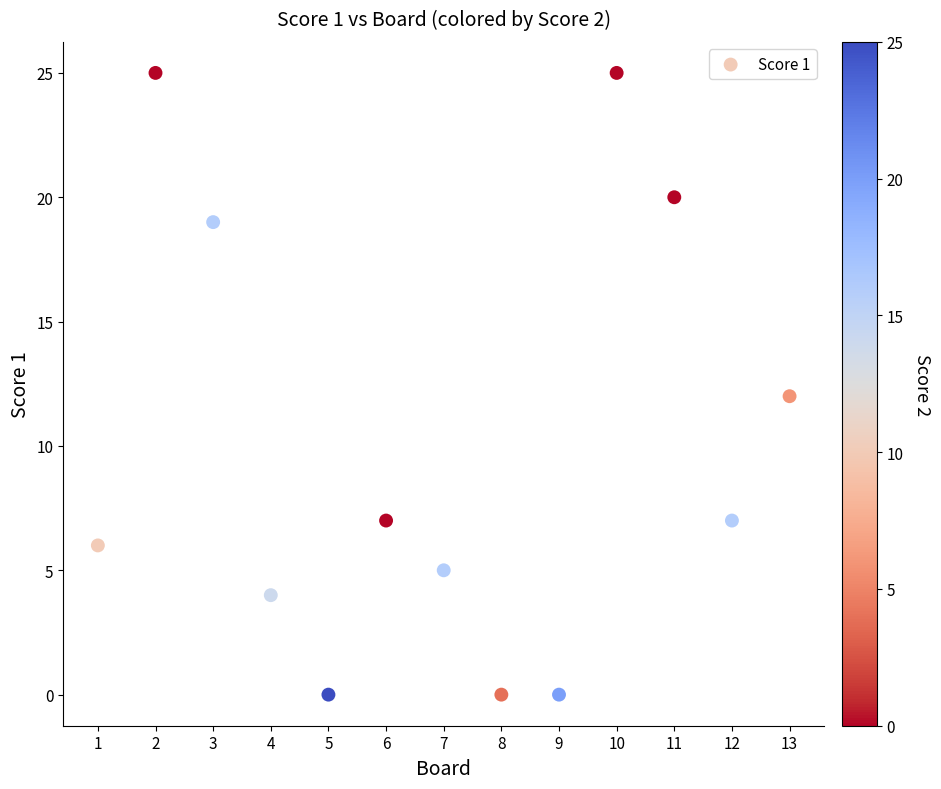

What is the range of Y values (max minus min)?

25